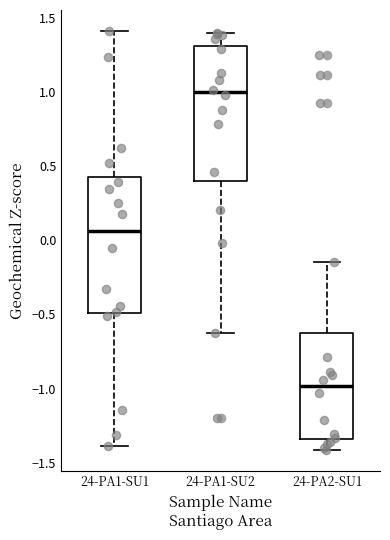

Where is the lower edge of the box for 24-PA2-SU1 on the y-axis? The values are not printed on the chart, so give them approximately, as read against the axis.

-1.35